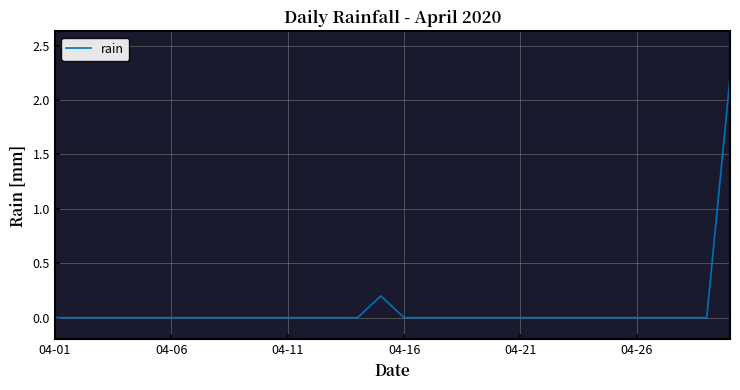

What is the difference between the second highest and second lowest values?

0.2